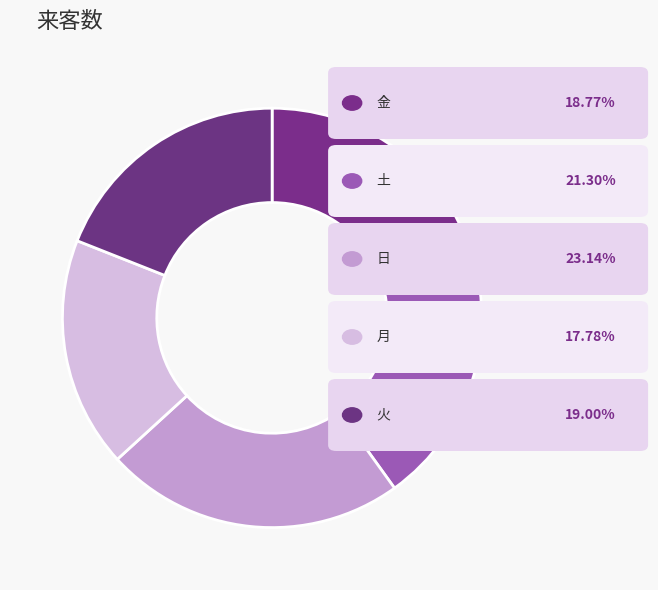

How many slices are in this pie chart?

5